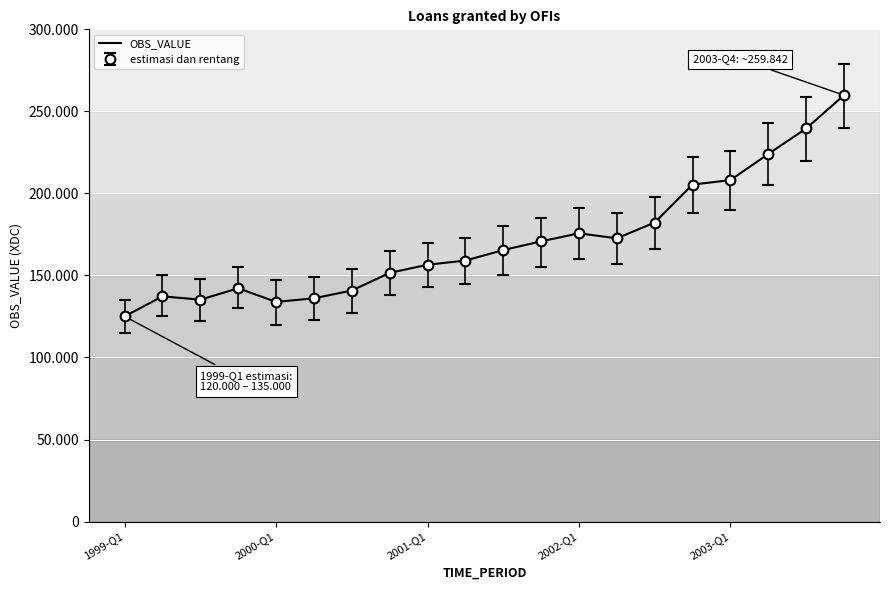

What is the minimum value shown in the chart?

125064.1